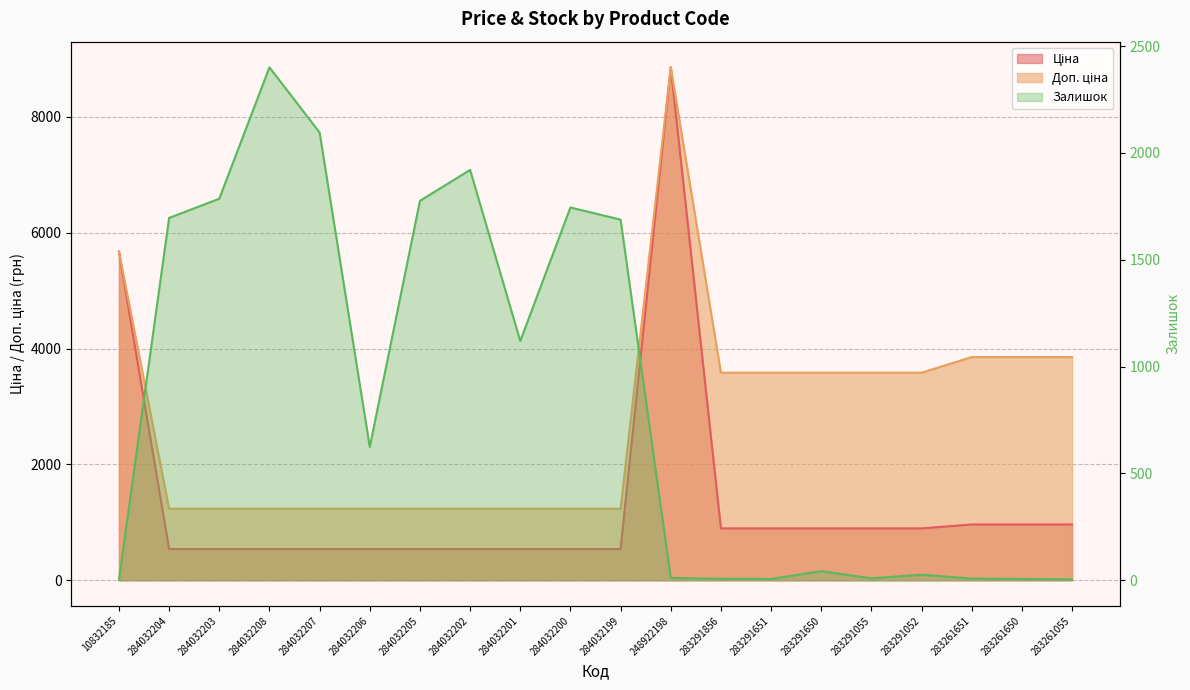

What is the maximum value shown in the chart?

8856.7